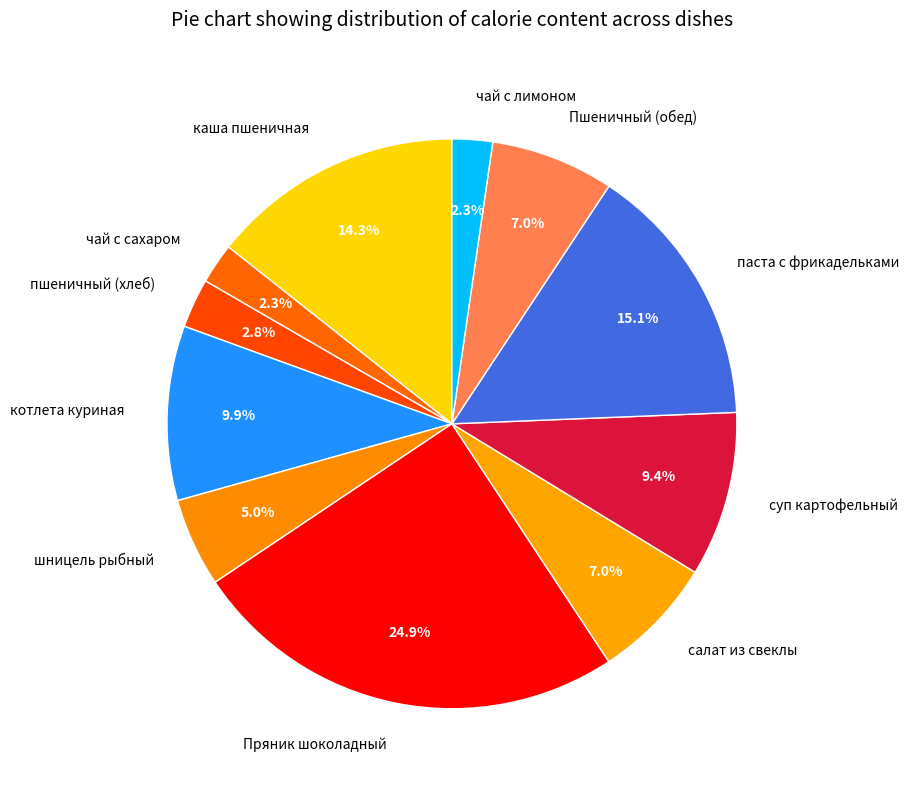

Does чай с сахаром represent more than half of the total?

No